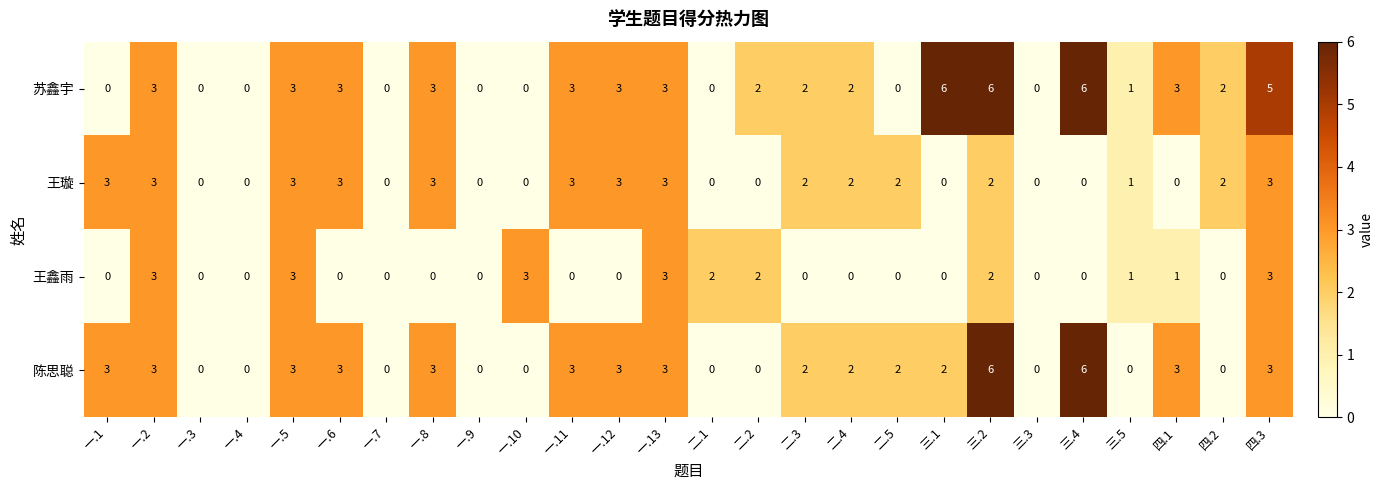

Where does the 苏鑫宇 series first go above 2?

一.2